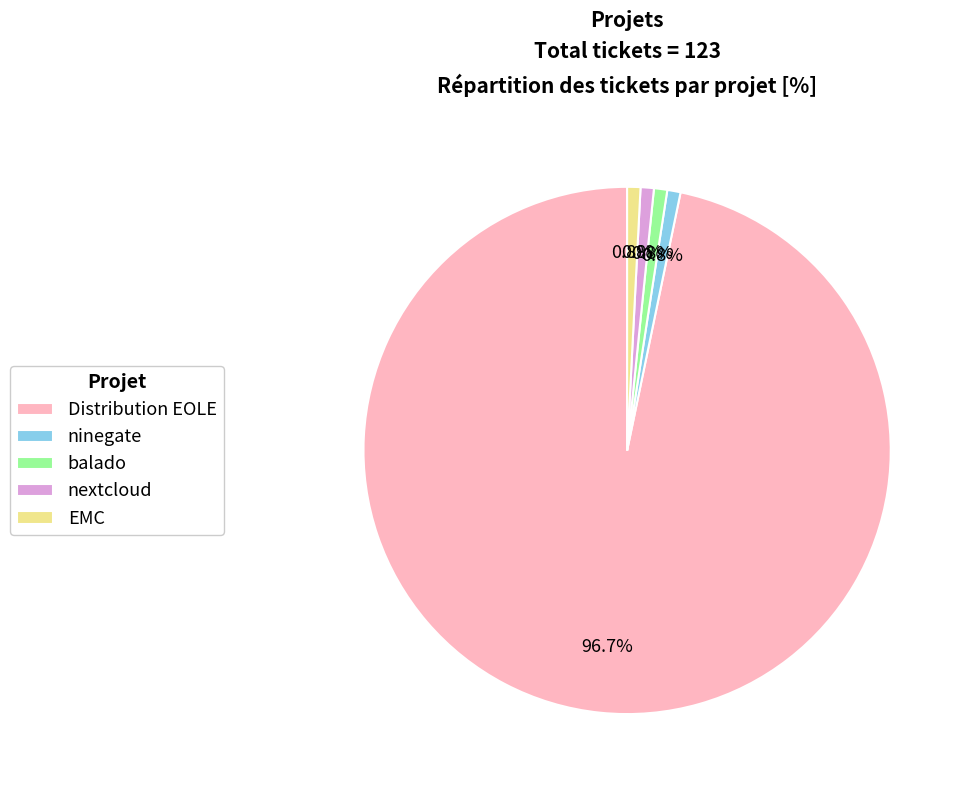

To the nearest percent, what portion does ninegate represent?

1%